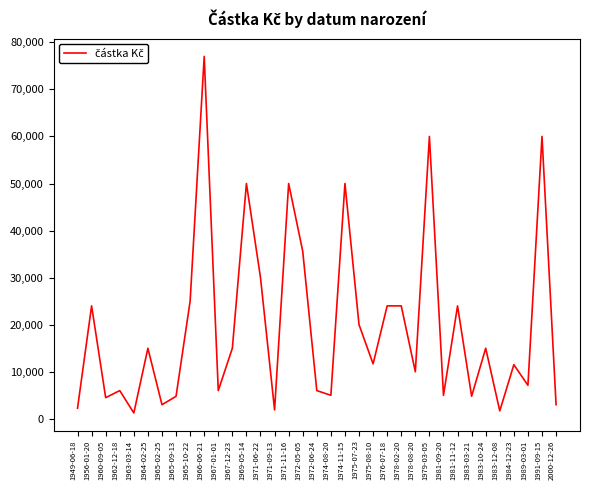

At which label is the value closest to 39125?

1972-05-05